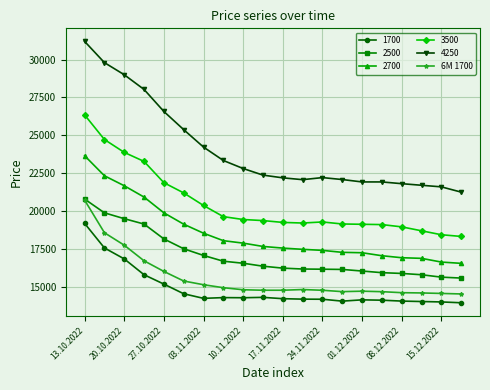

What is the highest value of the 2700 series?

23655